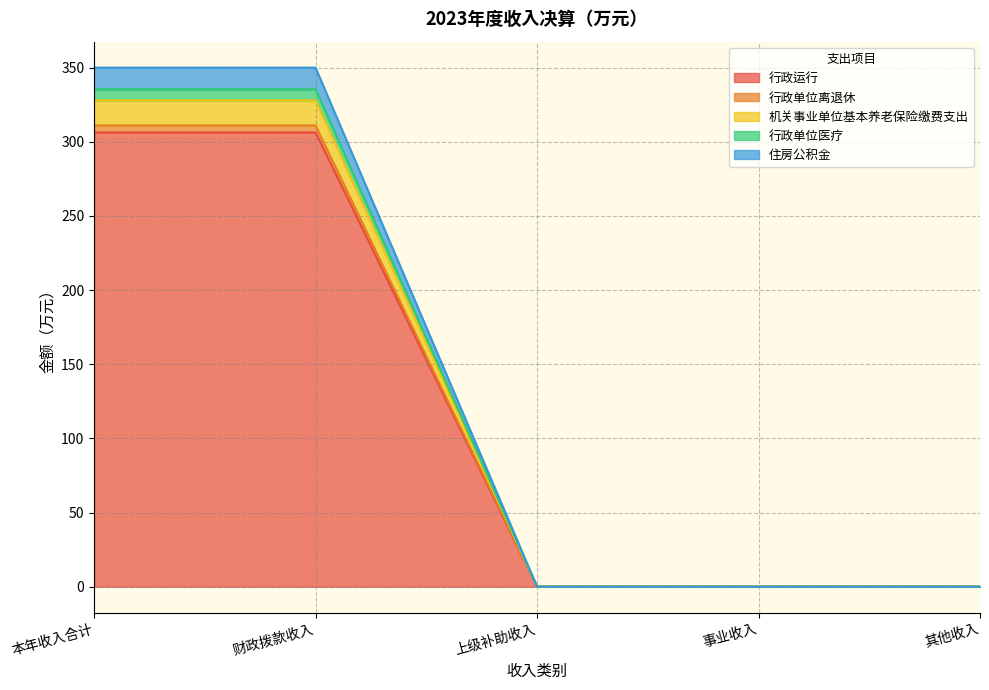

What are all the series names shown in the legend?

行政运行, 行政单位离退休, 机关事业单位基本养老保险缴费支出, 行政单位医疗, 住房公积金